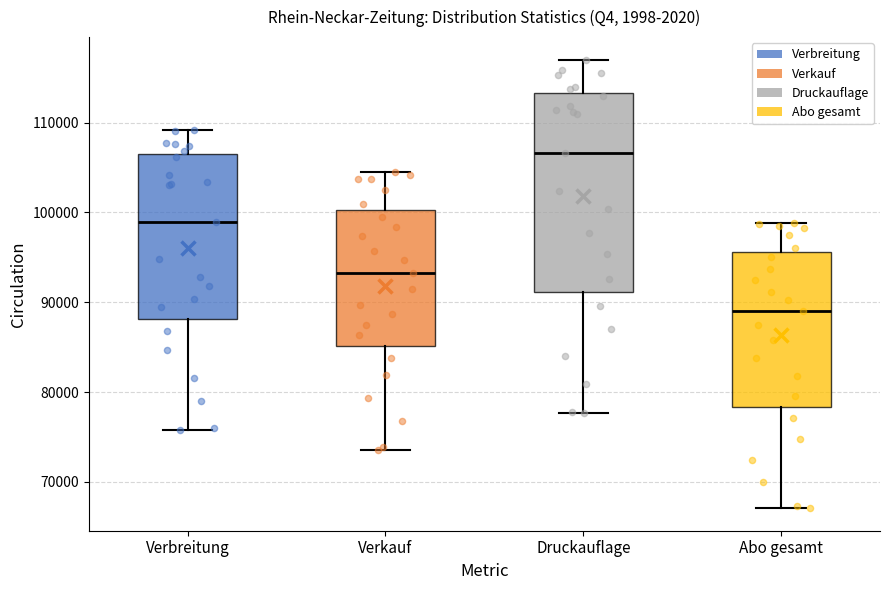

Which box has the lowest median line?

Abo gesamt